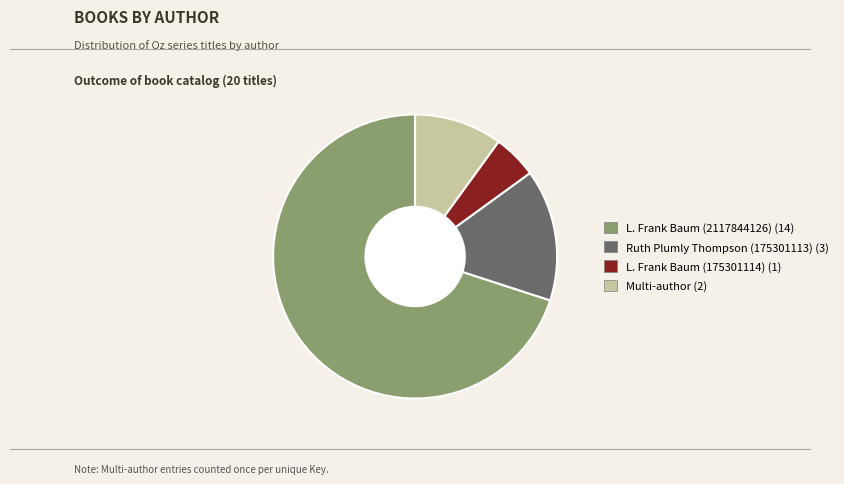

How many segments does this pie chart have?

4